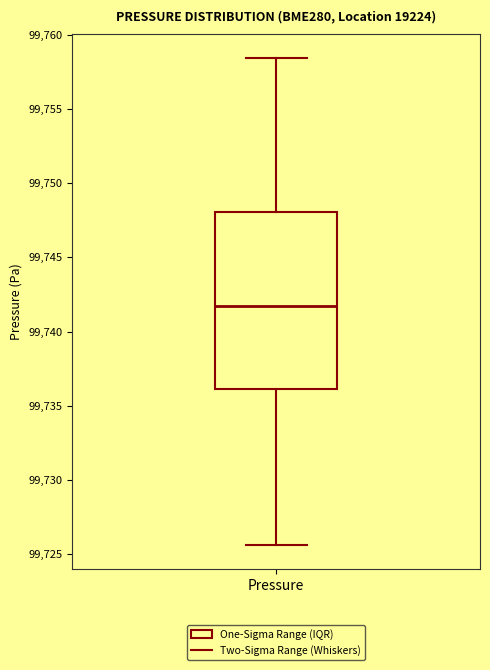

Transcribe this box plot: give where the median line is, the range the box spans, and where the two whiskers end, as read against the y-axis. The values are not printed on the chart, so give them approximately, as read against the axis.

median 99741.5, box 99736.0 to 99748.0, whiskers 99725.5 to 99758.5